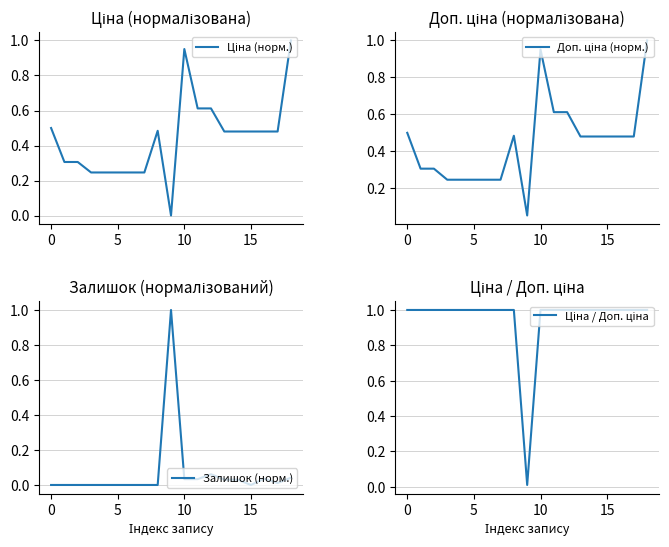

Reading left to right, extract all data points from this chart.

Ціна (норм.): 0.5	0.3	0.3	0.2	0.2	0.2	0.2	0.2	0.5	0.0	1.0	0.6	0.6	0.5	0.5	0.5	0.5	0.5	1.0
Доп. ціна (норм.): 0.5	0.3	0.3	0.2	0.2	0.2	0.2	0.2	0.5	0.1	1.0	0.6	0.6	0.5	0.5	0.5	0.5	0.5	1.0
Залишок (норм.): 0.0	0.0	0.0	0.0	0.0	0.0	0.0	0.0	0.0	1.0	0.0	0.0	0.1	0.0	0.0	0.0	0.0	0.0	0.0
Ціна / Доп. ціна: 1.0	1.0	1.0	1.0	1.0	1.0	1.0	1.0	1.0	0.0	1.0	1.0	1.0	1.0	1.0	1.0	1.0	1.0	1.0